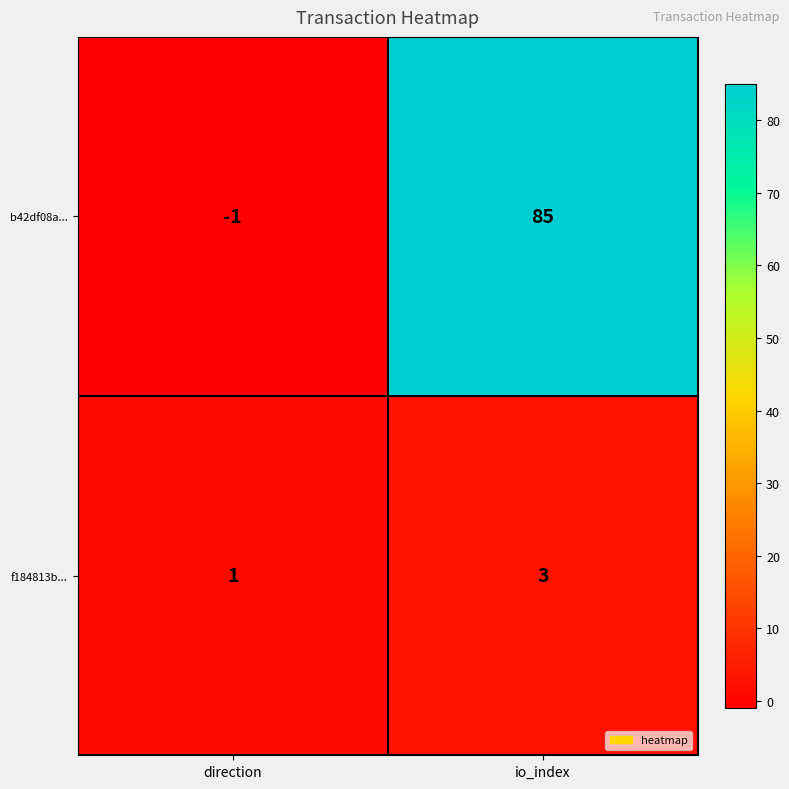

Which label corresponds to the largest value in the chart?

io_index